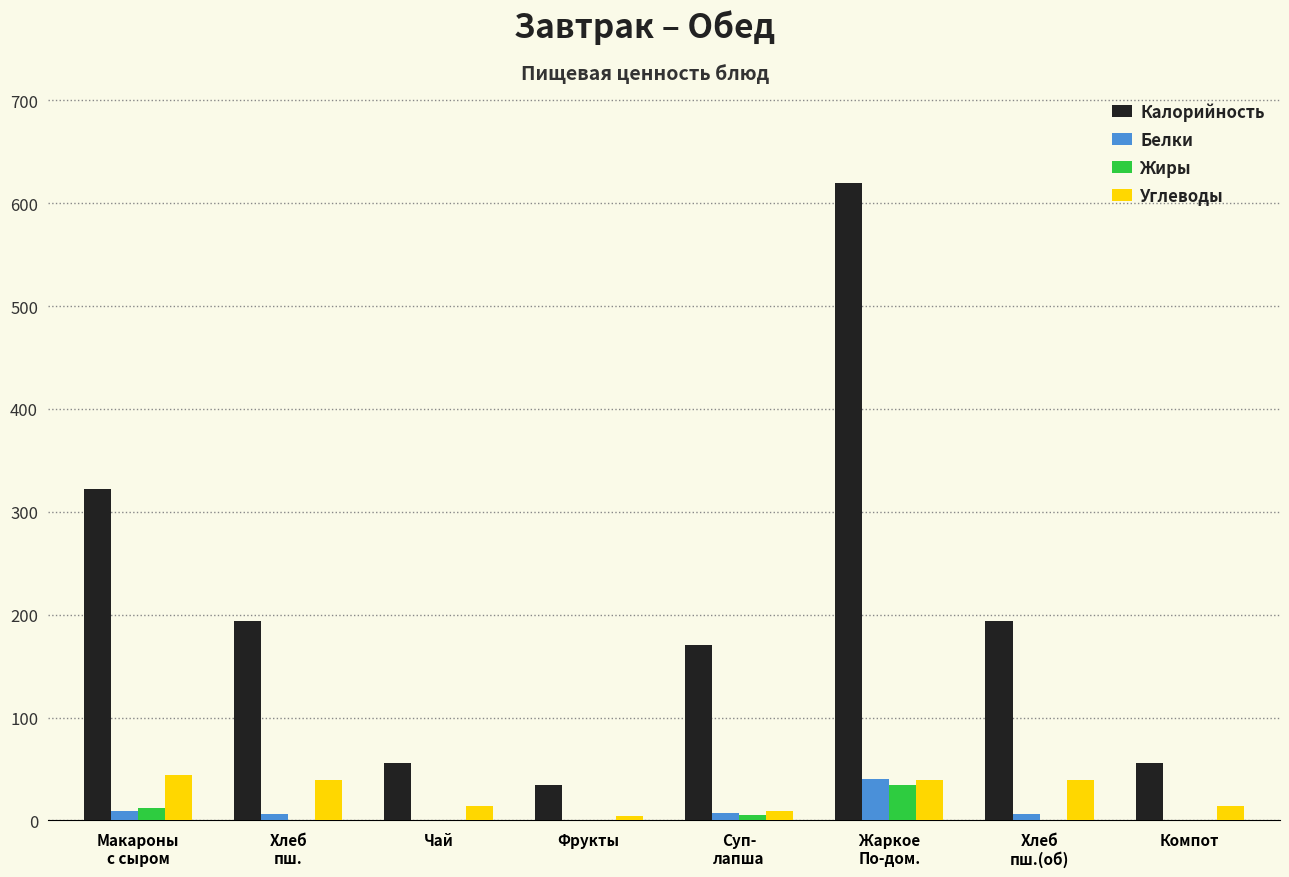

Is it true that Белки equals 0.0 at Компот?

True